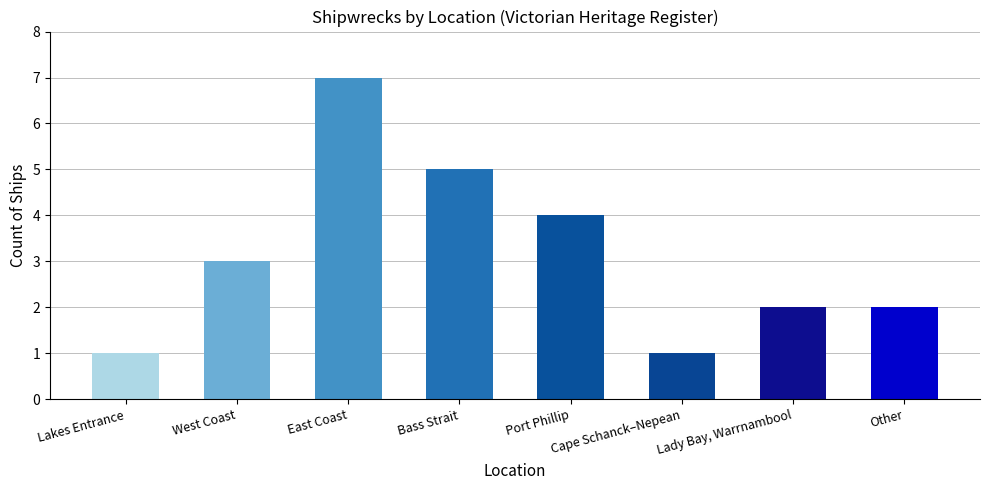

True or false: the data shows 2 at West Coast.

False